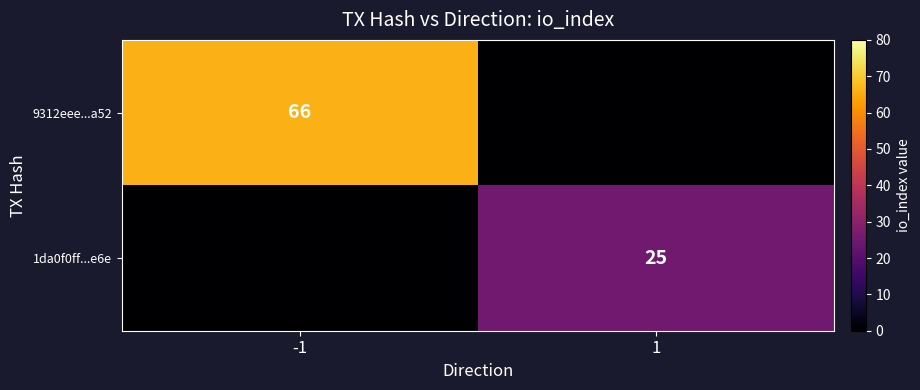

Is it true that 1da0f0ff...e6e equals 25 at 1?

True